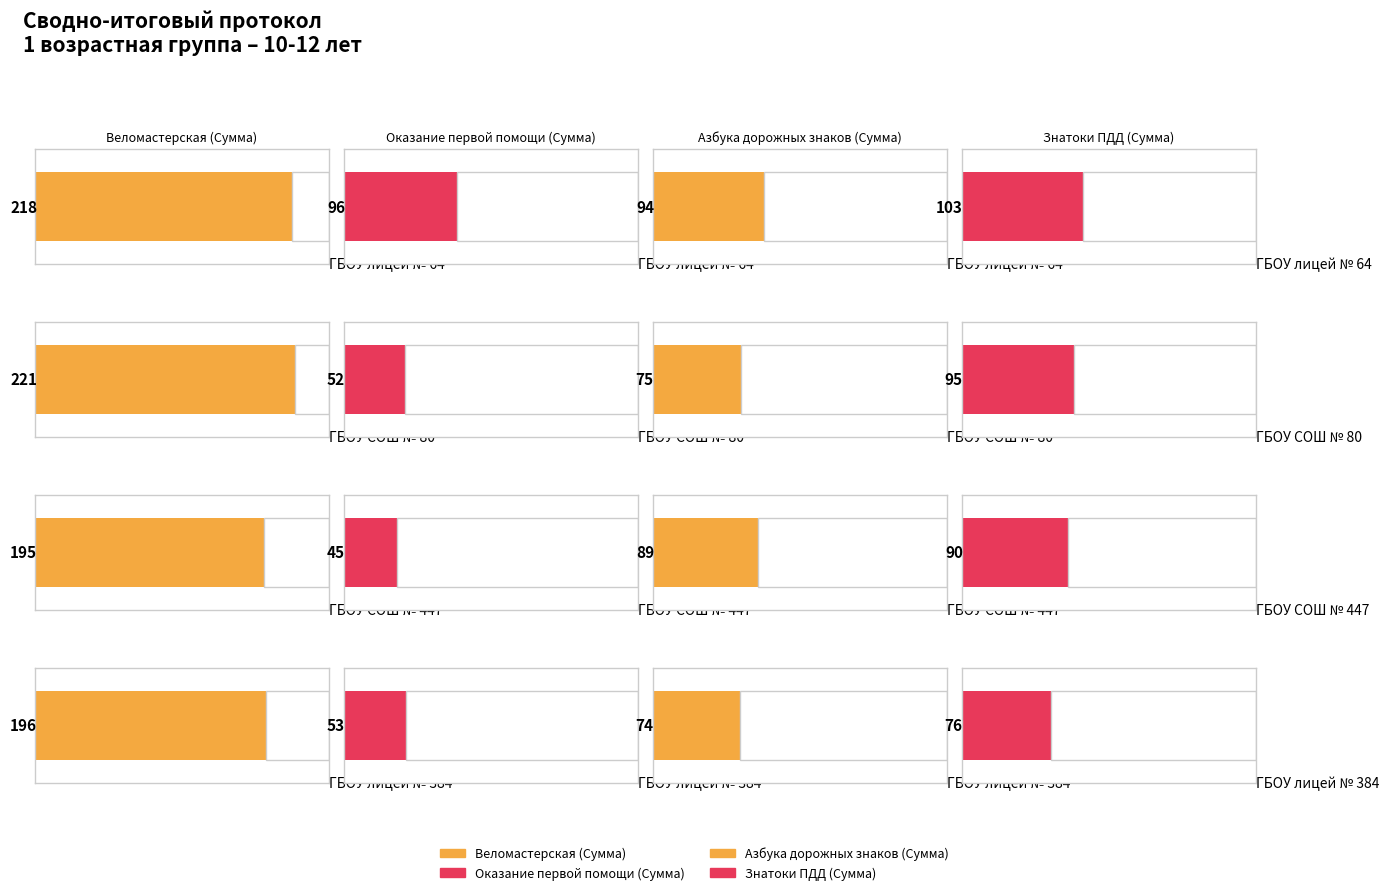

At which category is the sum across all series the highest?

ГБОУ лицей № 64